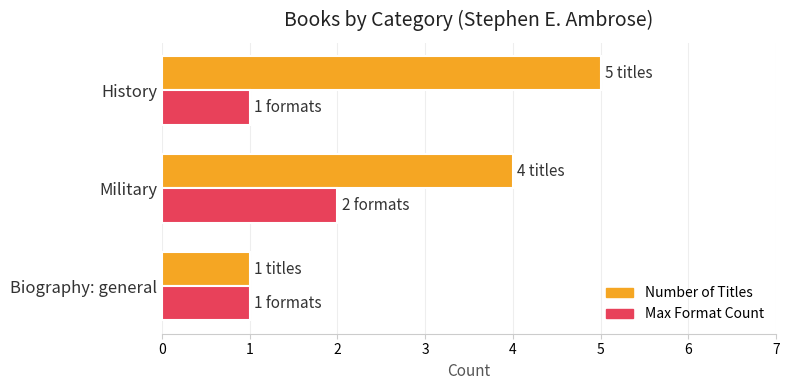

What is the total value across all series at History?

6